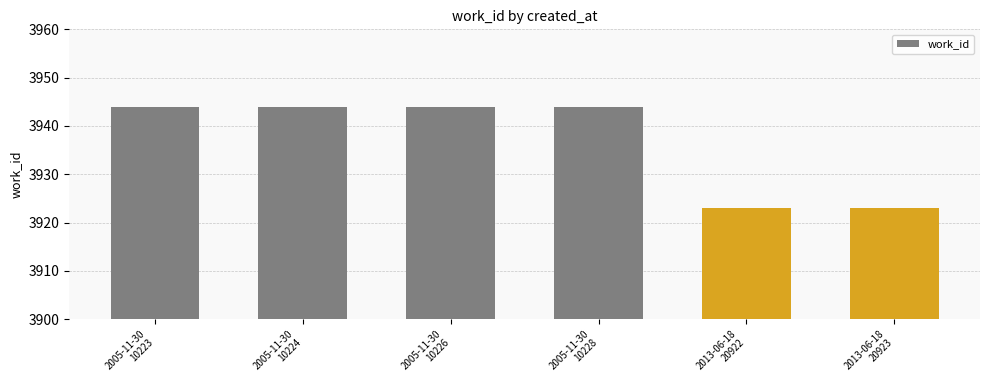

The chart shows a value of 2524 at 2013-06-18
20922. True or false?

False